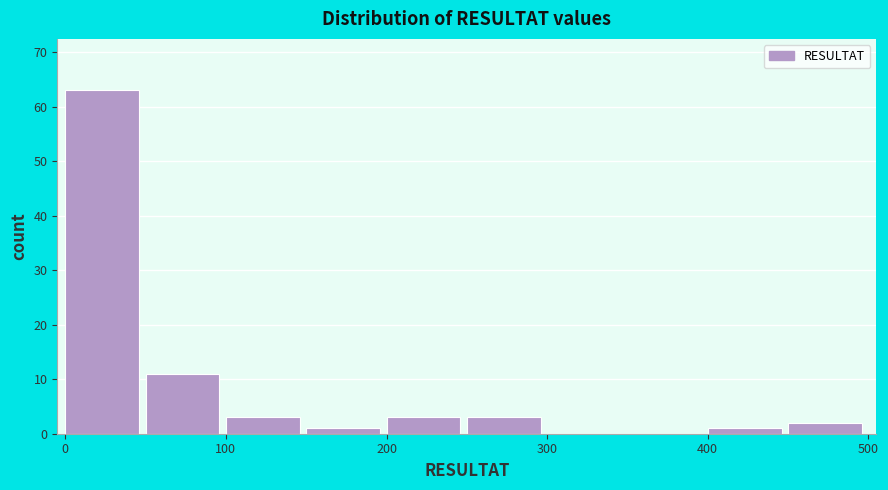

What is the height of the bar covering 450 to 500 on the x-axis? The values are not printed on the chart, so give them approximately, as read against the axis.

2